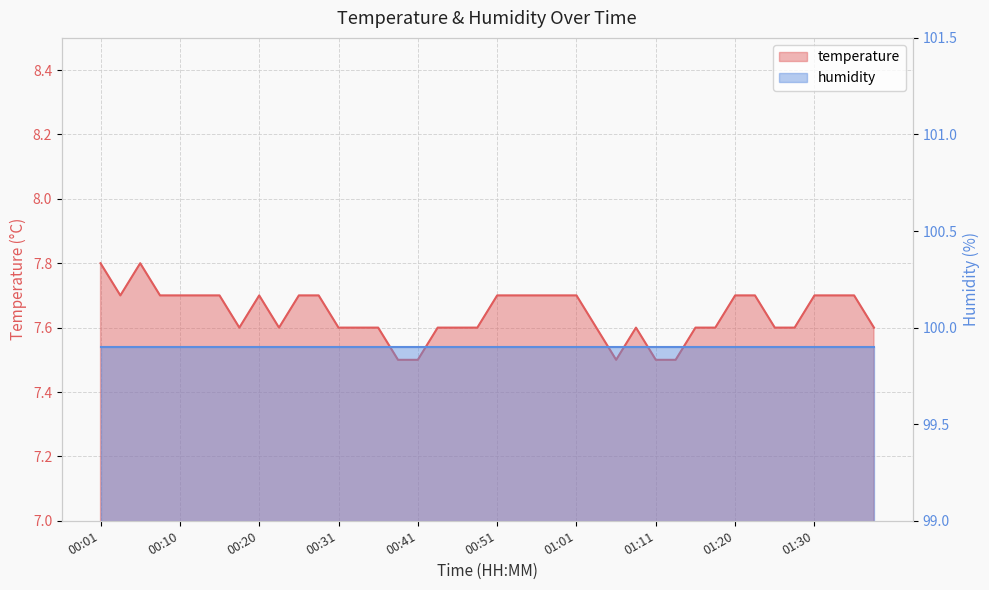

List the labels in order of value, smallest first.

00:38, 00:41, 01:06, 01:11, 01:13, 00:18, 00:23, 00:31, 00:33, 00:36, 00:44, 00:46, 00:49, 01:03, 01:08, 01:16, 01:18, 01:25, 01:28, 01:37, 00:03, 00:08, 00:10, 00:13, 00:15, 00:20, 00:25, 00:28, 00:51, 00:54, 00:56, 00:58, 01:01, 01:20, 01:23, 01:30, 01:33, 01:35, 00:01, 00:05